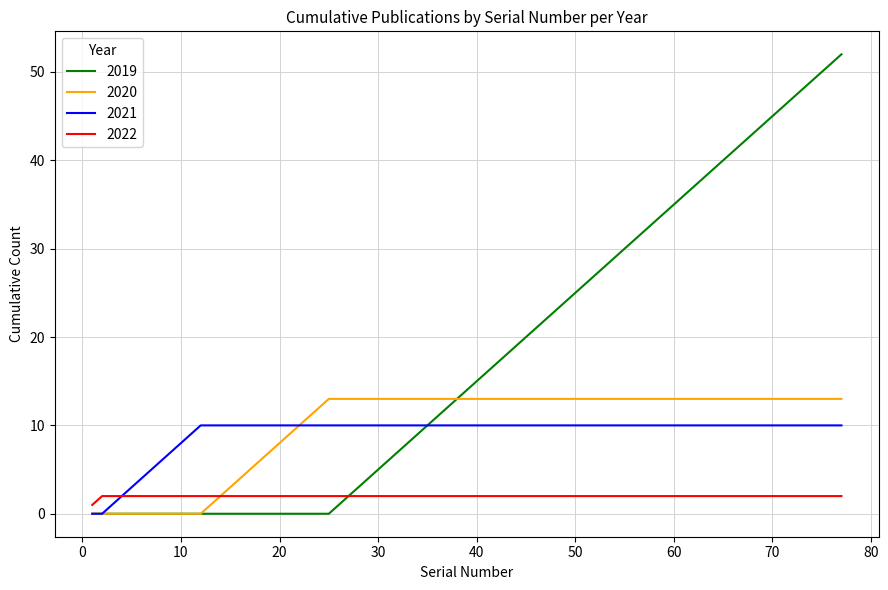

What are all the series names shown in the legend?

2019, 2020, 2021, 2022